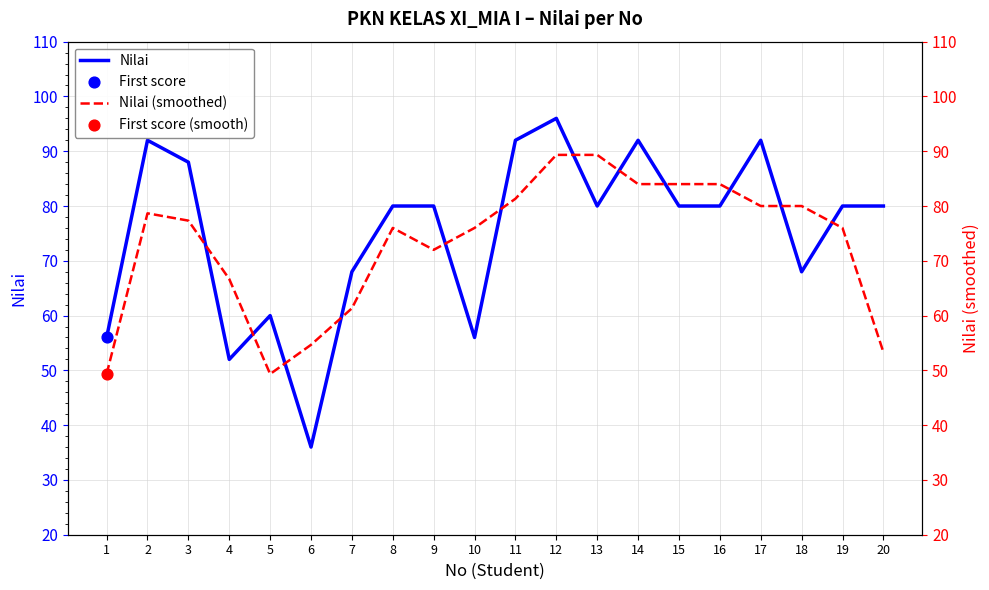

Which series contains the lowest Y value?

Nilai